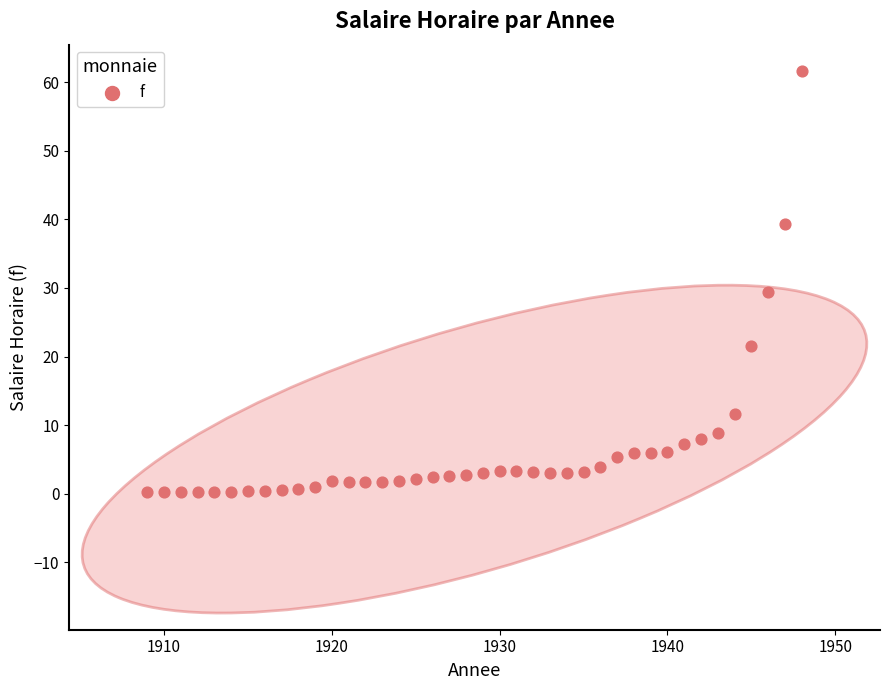

What is the range of X values (max minus min)?

39.0